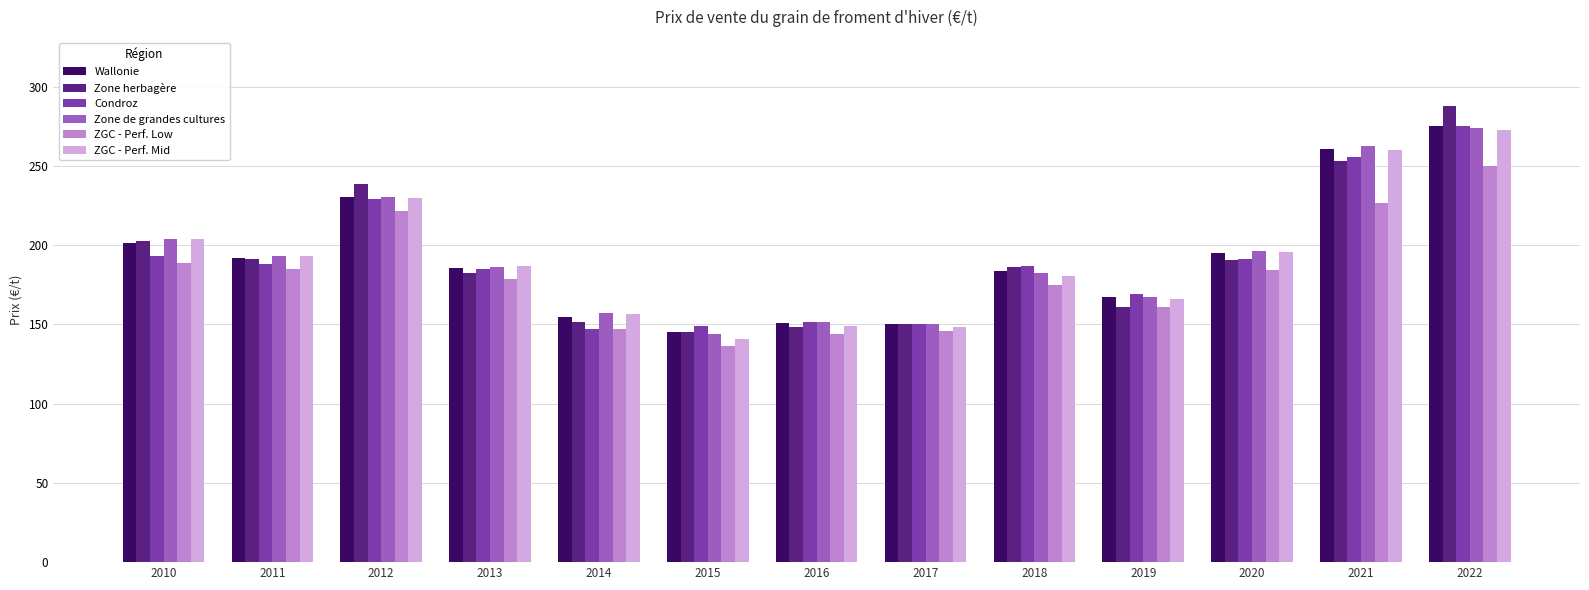

What is the average value of the Zone de grandes cultures series?

192.4